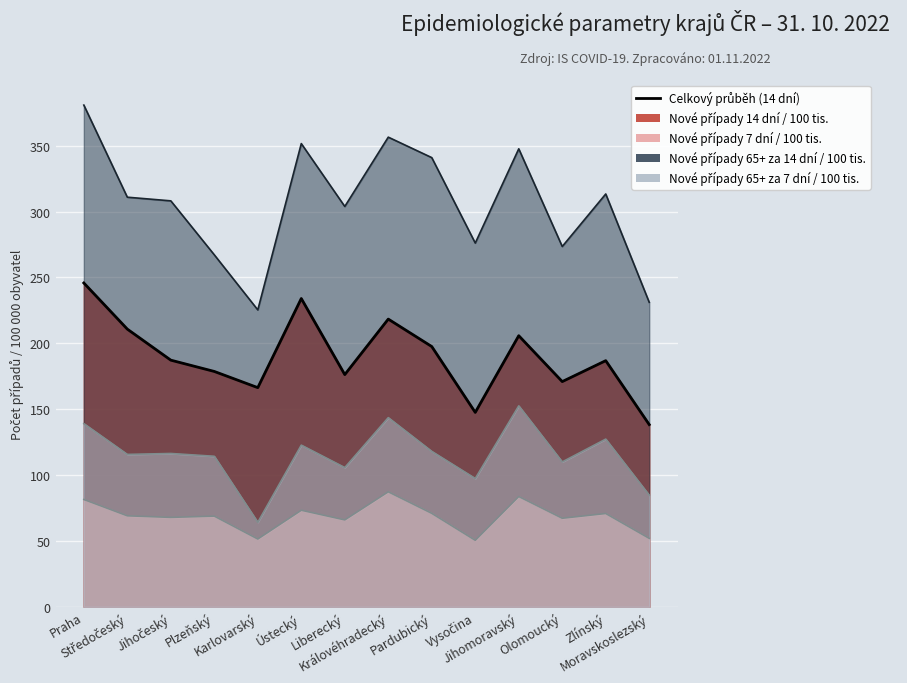

True or false: Nové případy 14 dní / 100 tis. has more than 0 interior local peaks.

True